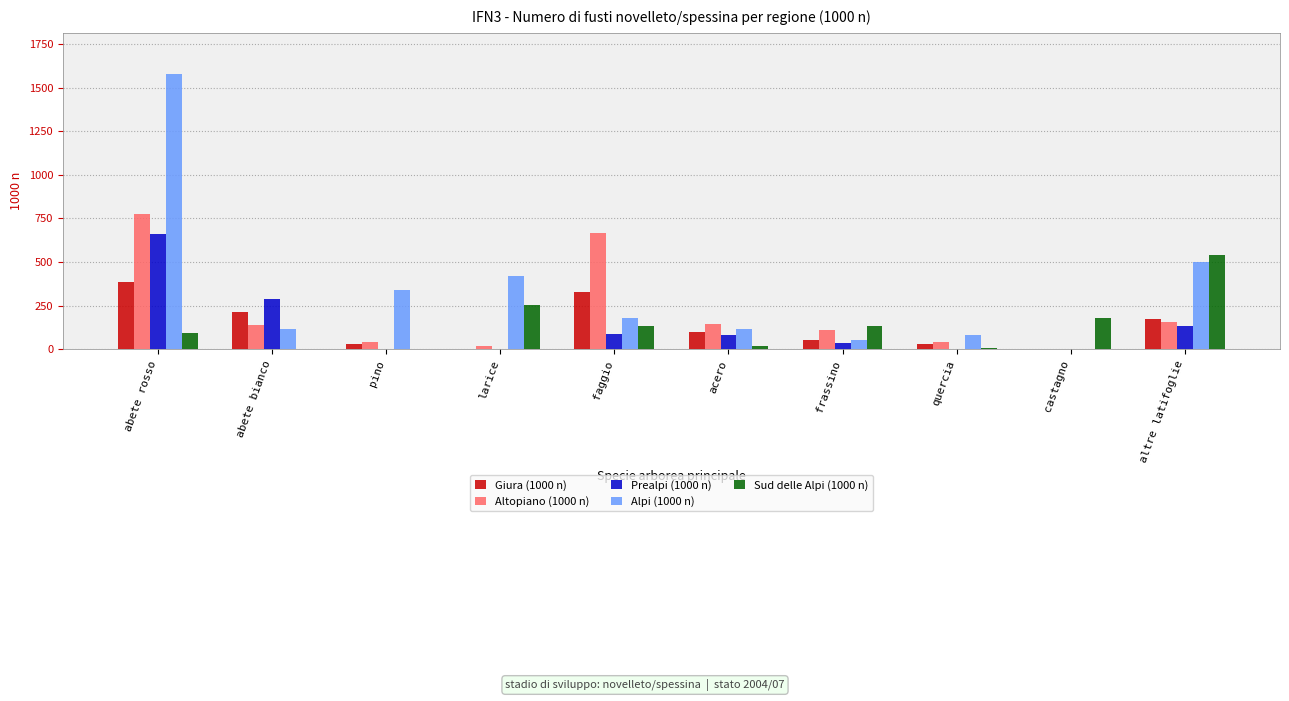

What is the sum of the Alpi (1000 n) values at abete rosso and faggio?

1758